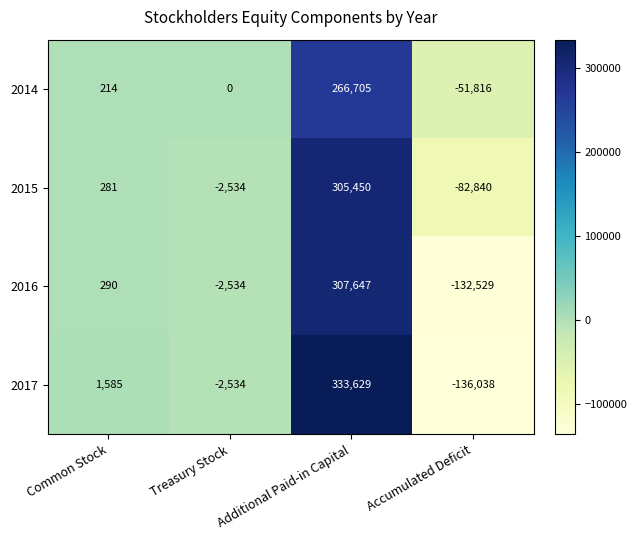

What is the minimum value for 2017?

-136038